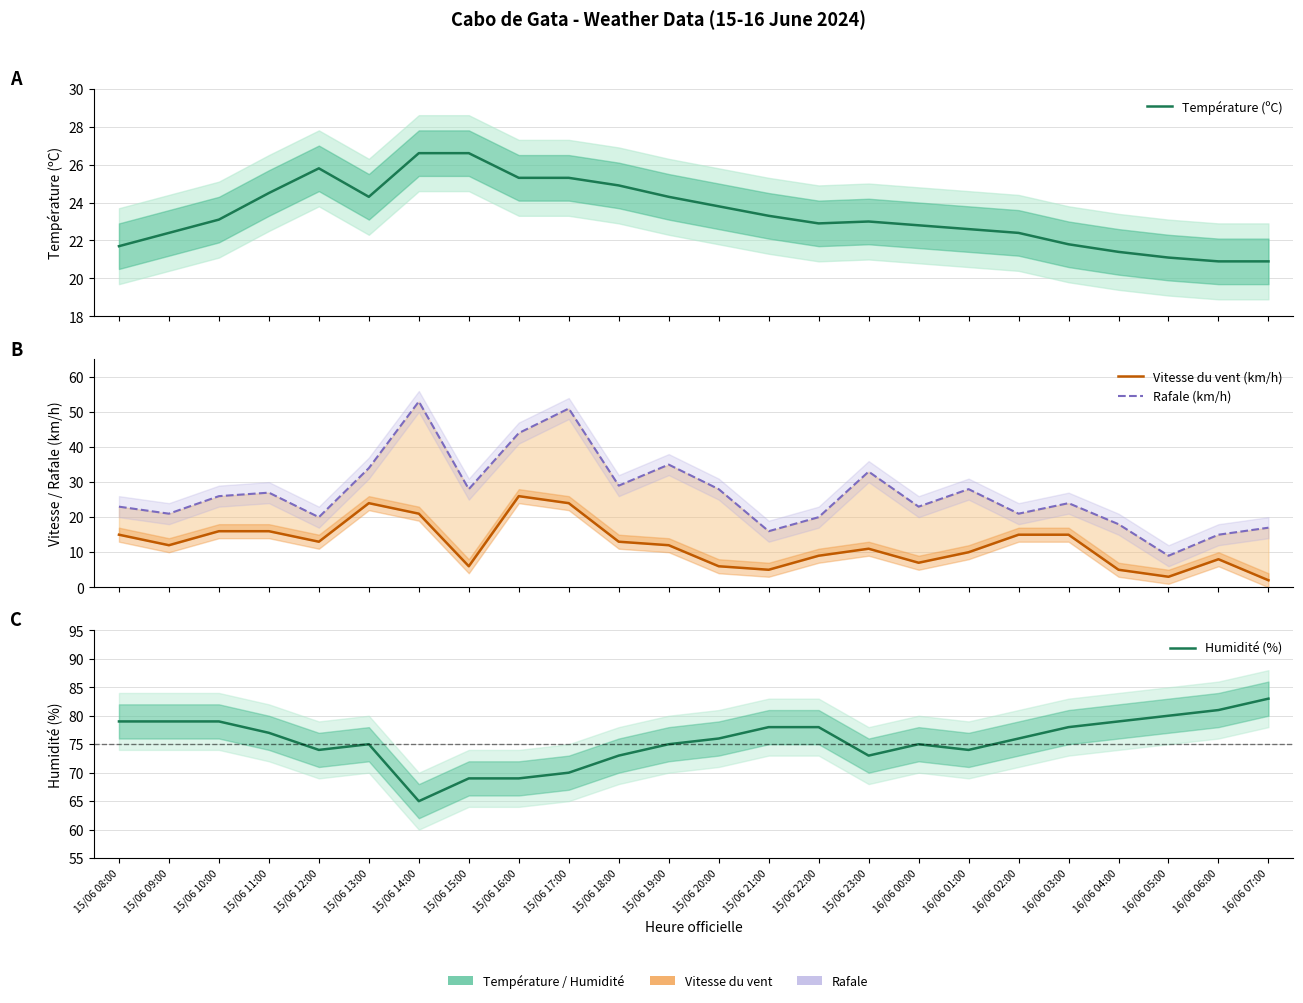

The value of Rafale (km/h) at 15/06 14:00 is 53.0. True or false?

True